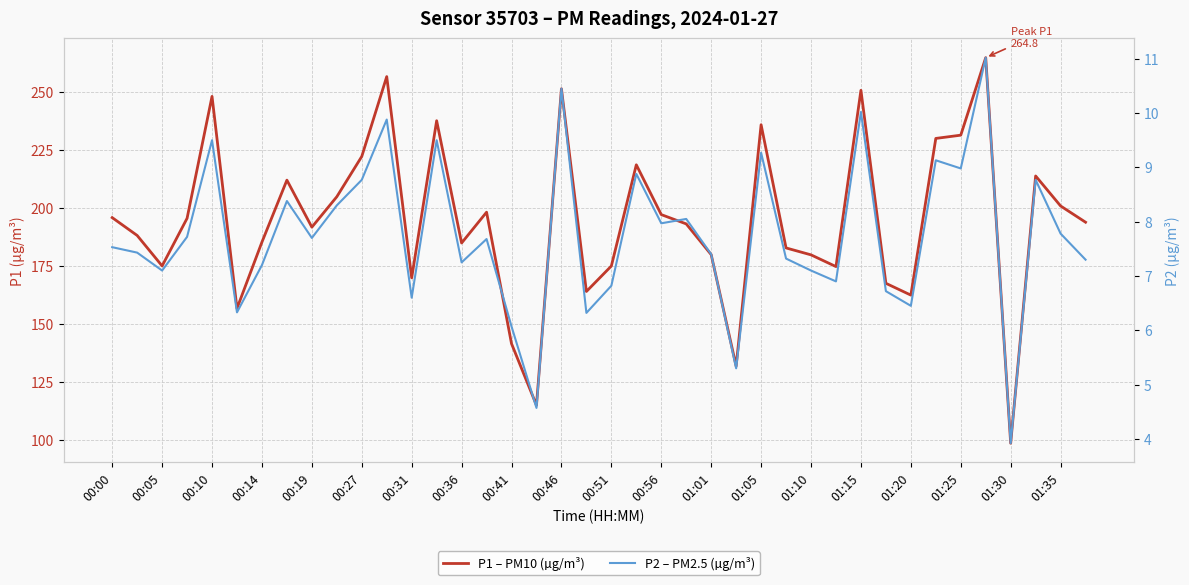

Where does the P1 – PM10 (µg/m³) series first go above 193?

00:00